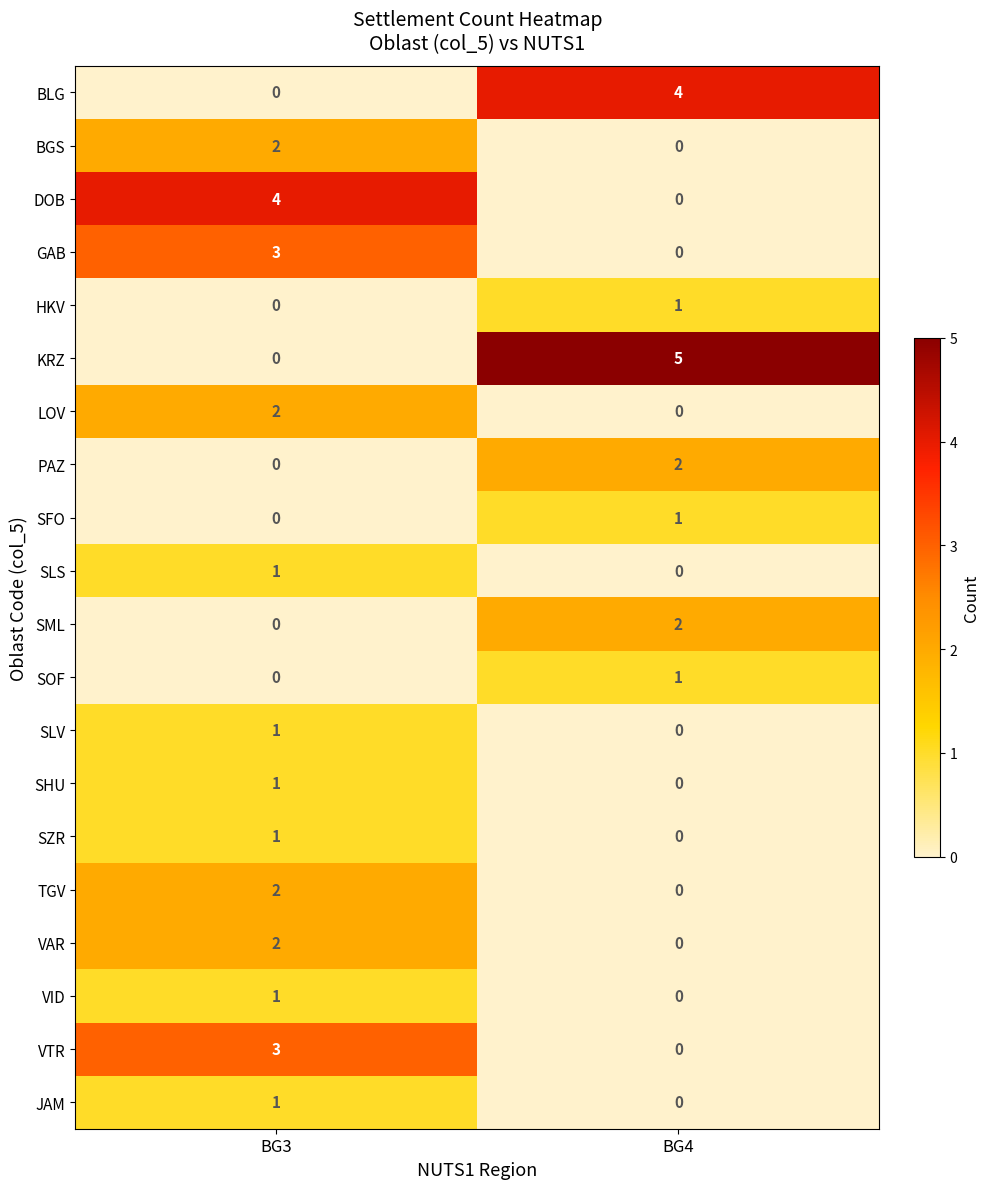

The value of JAM at BG4 is -1. True or false?

False